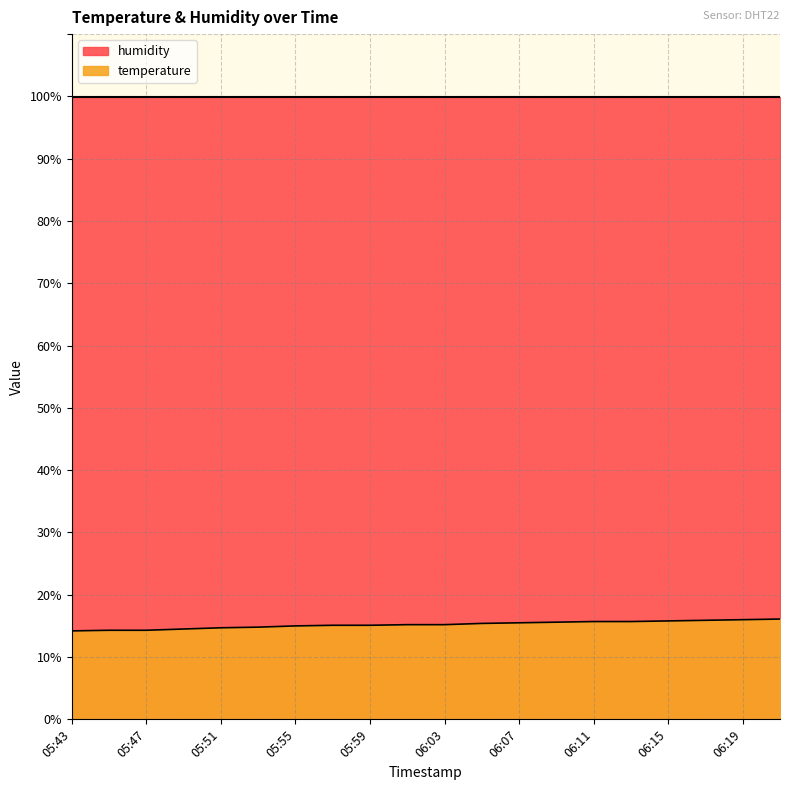

What is the minimum value shown in the chart?

14.2